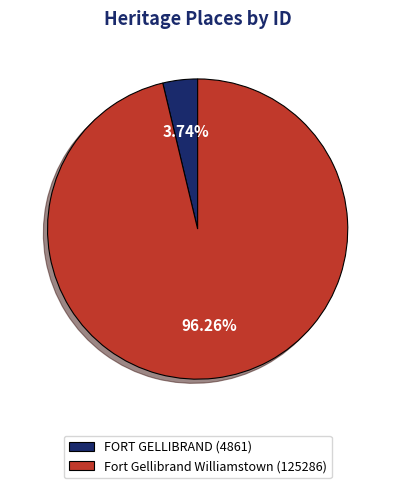

How many slices are in this pie chart?

2